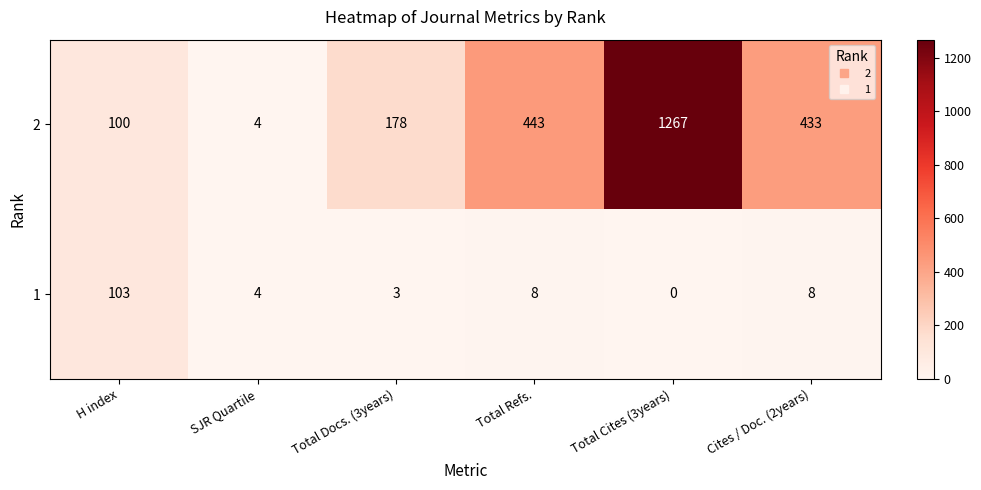

At which label does 2 first exceed 433?

Total Refs.